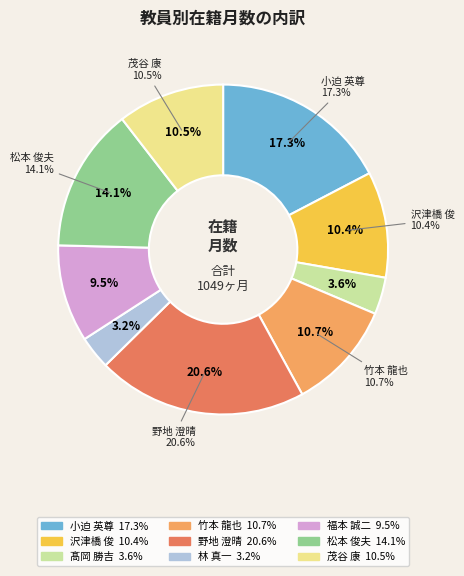

To the nearest percent, what portion does 沢津橋 俊 represent?

10%